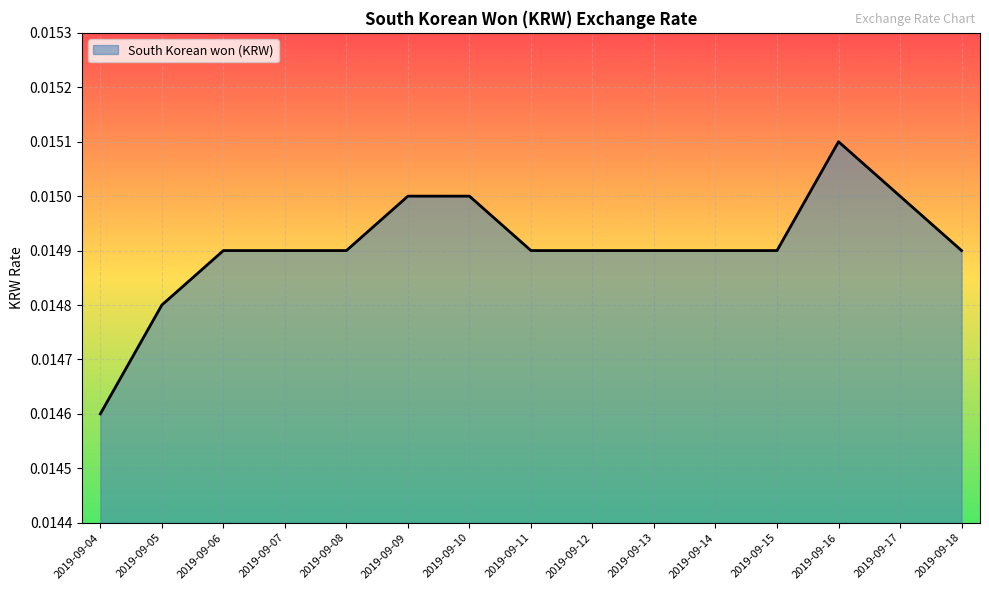

How many series are shown in this chart?

1